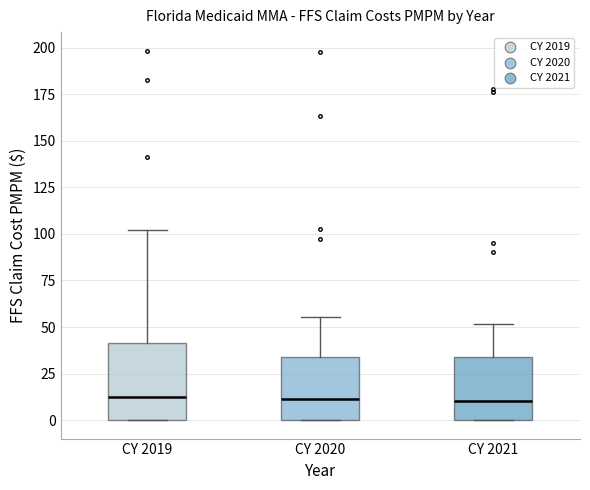

Reading left to right, transcribe this box plot: for each box, give where its median line is, the range the box spans, and where its two whiskers end, as read against the y-axis. The values are not printed on the chart, so give them approximately, as read against the axis.

CY 2019: median 10, box 0 to 40, whiskers 0 to 100
CY 2020: median 10, box 0 to 35, whiskers 0 to 55
CY 2021: median 10, box 0 to 35, whiskers 0 to 50